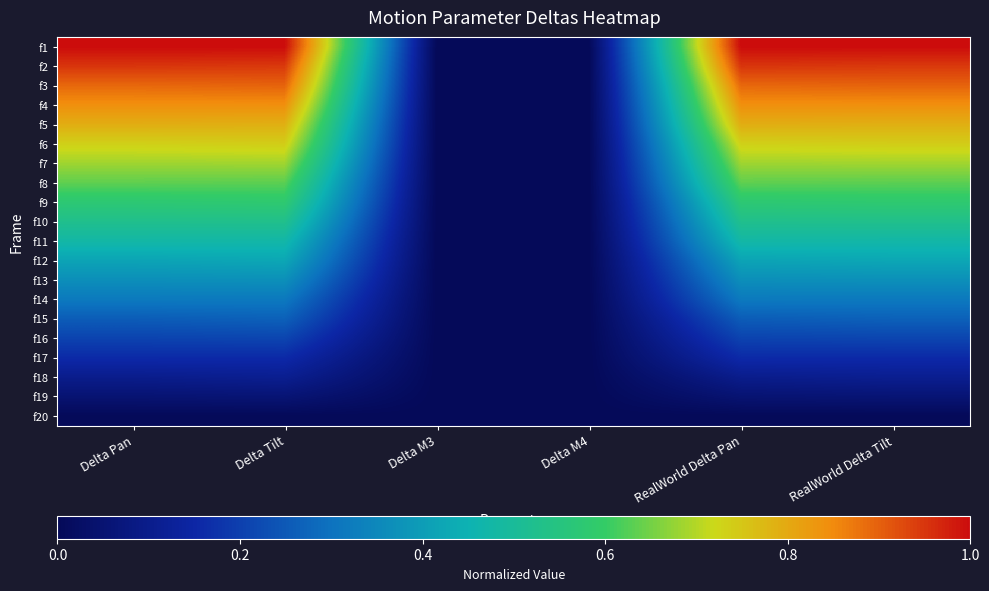

Between RealWorld Delta Pan and Delta Tilt, which is larger?

RealWorld Delta Pan